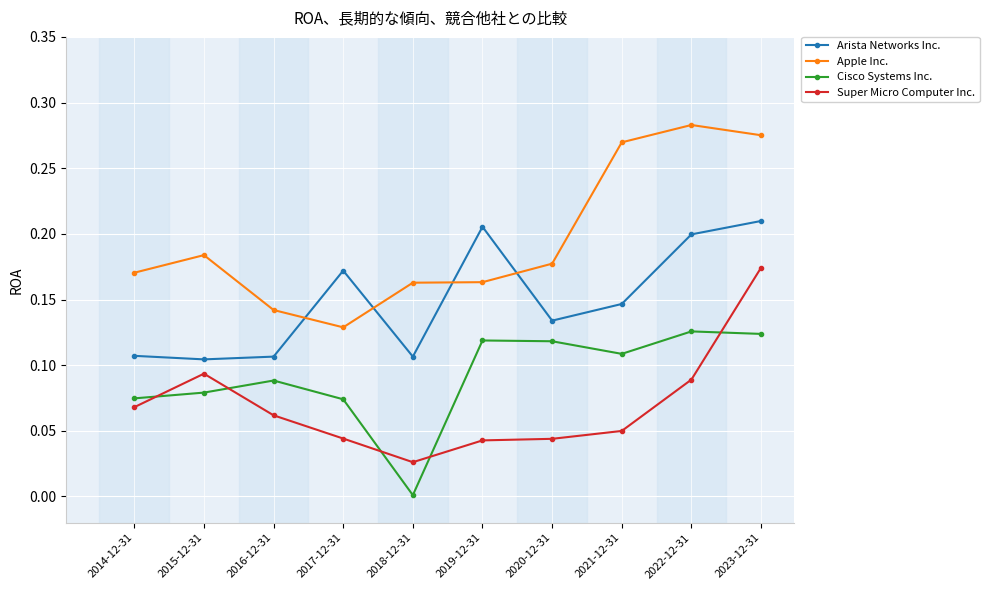

True or false: Cisco Systems Inc. and Apple Inc. cross at least once.

False